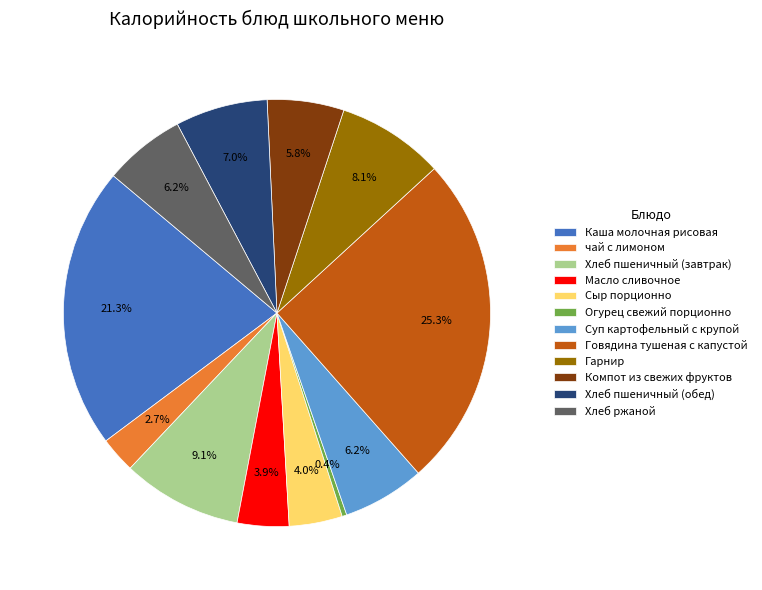

To the nearest percent, what is the difference between the largest and smallest slice percentages?

25%